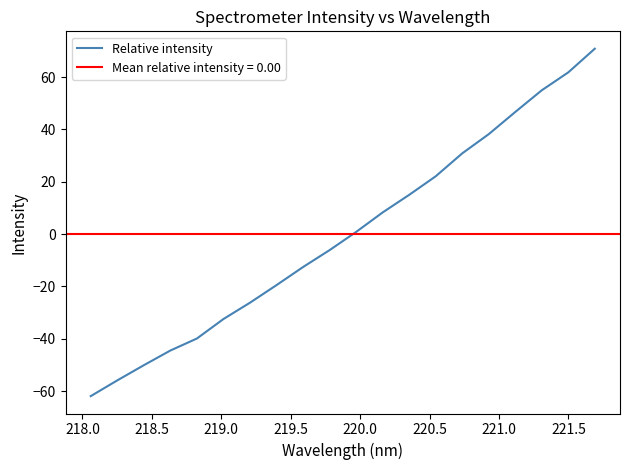

The chart shows a value of 92.5 at 17. True or false?

False